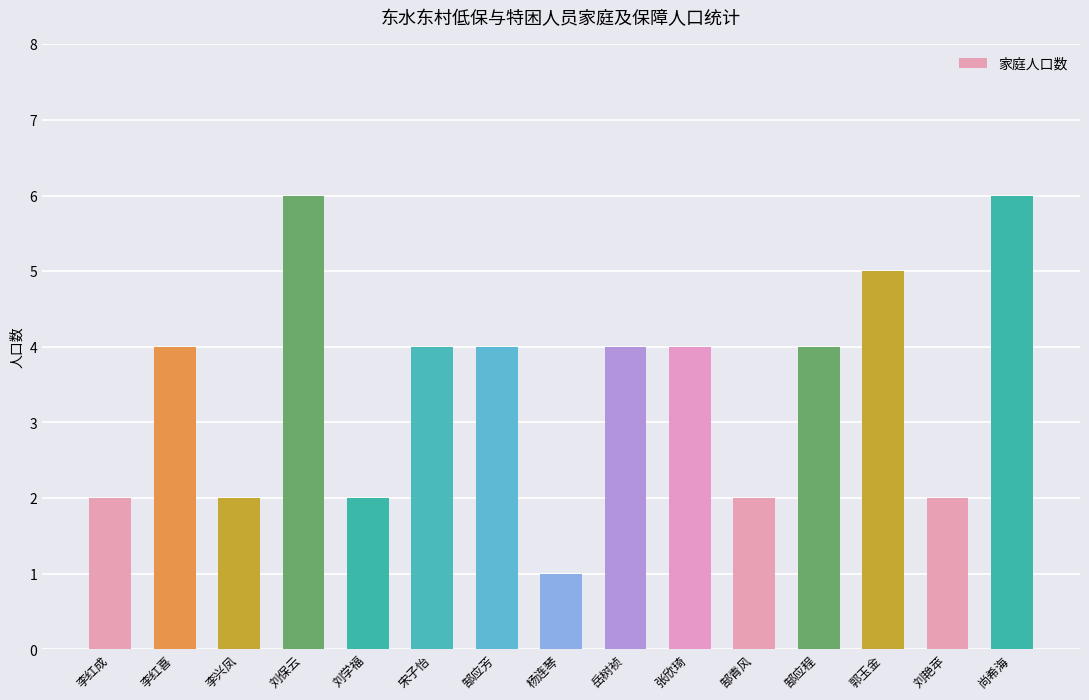

What is the greatest value displayed?

6